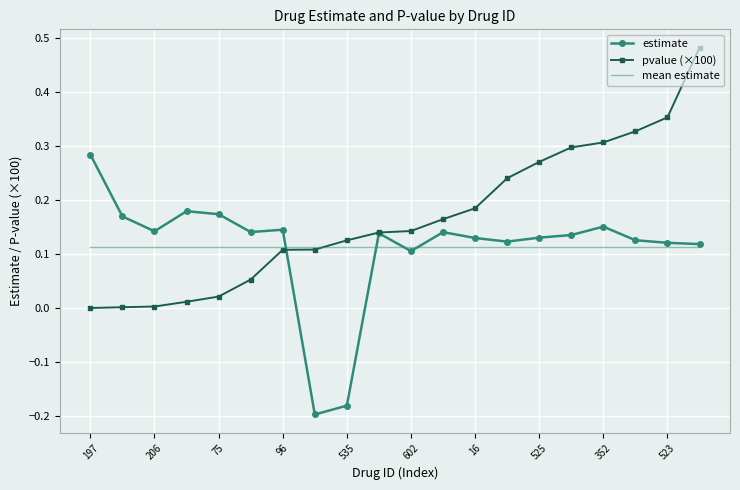

Which series has the largest total across all categories?

pvalue (×100)